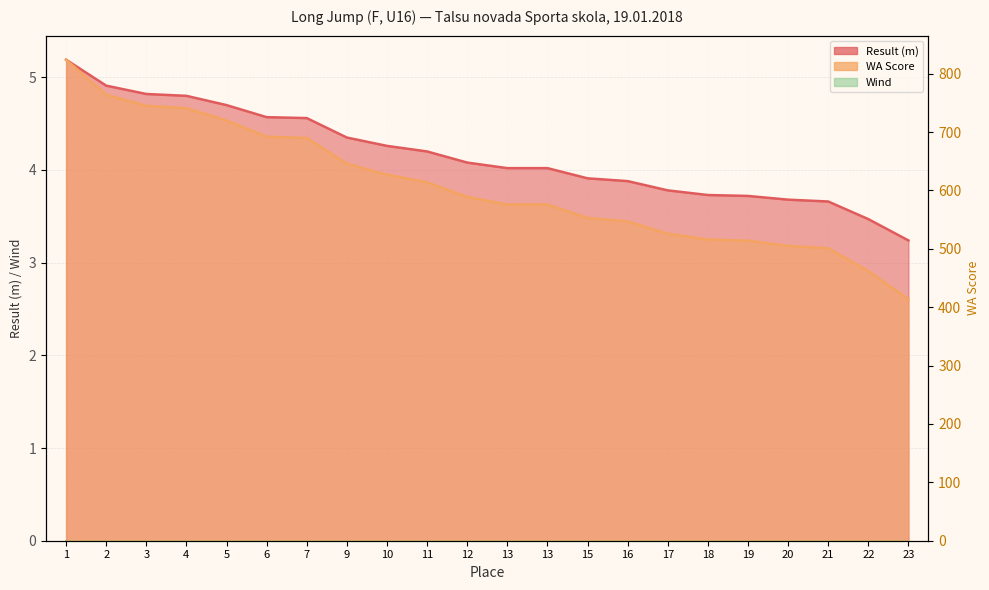

What is the average value of the WA Score series?

606.5